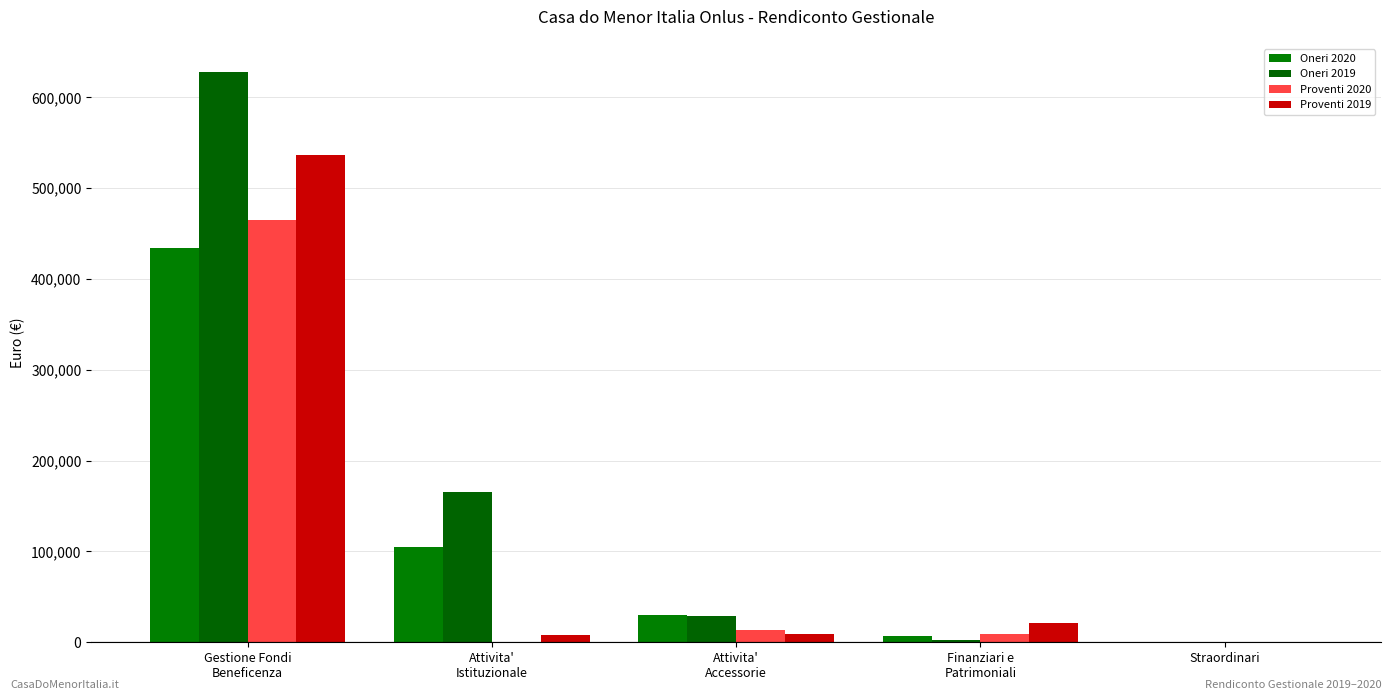

What is the average value of the Oneri 2020 series?

115320.1